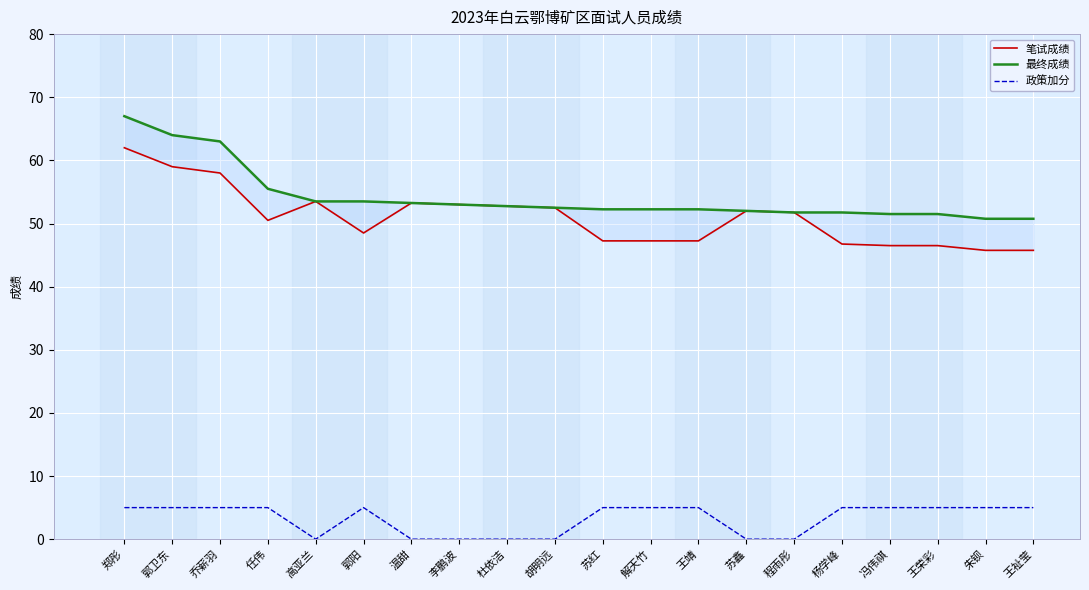

What is the maximum value for 政策加分?

5